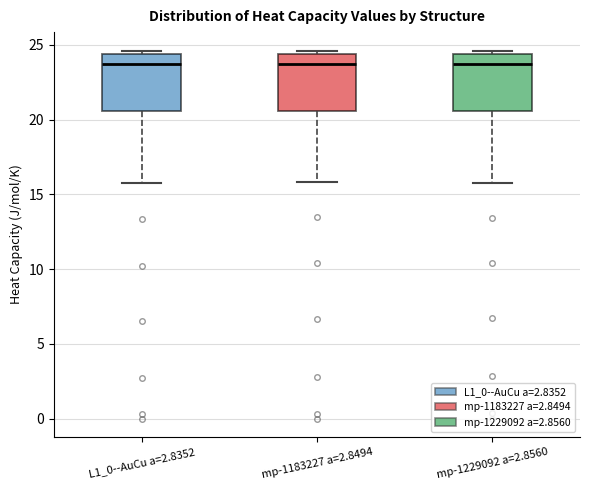

Where is the upper edge of the box for mp-1229092 a=2.8560 on the y-axis? The values are not printed on the chart, so give them approximately, as read against the axis.

24.5